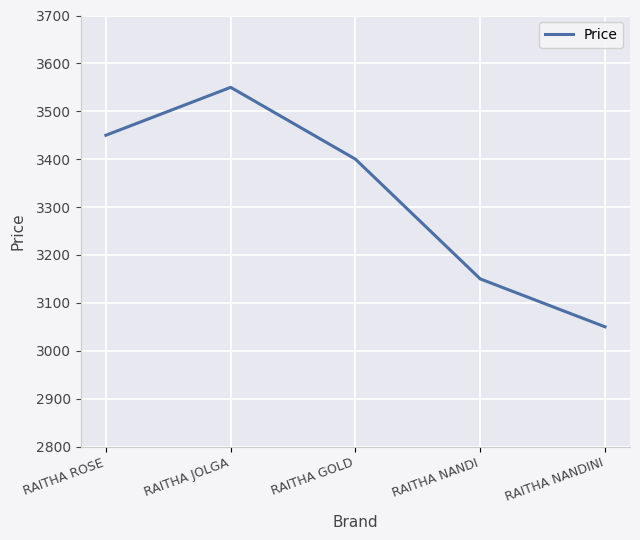

Approximately how many times larger is the value at RAITHA NANDINI compared to RAITHA JOLGA?

0.9